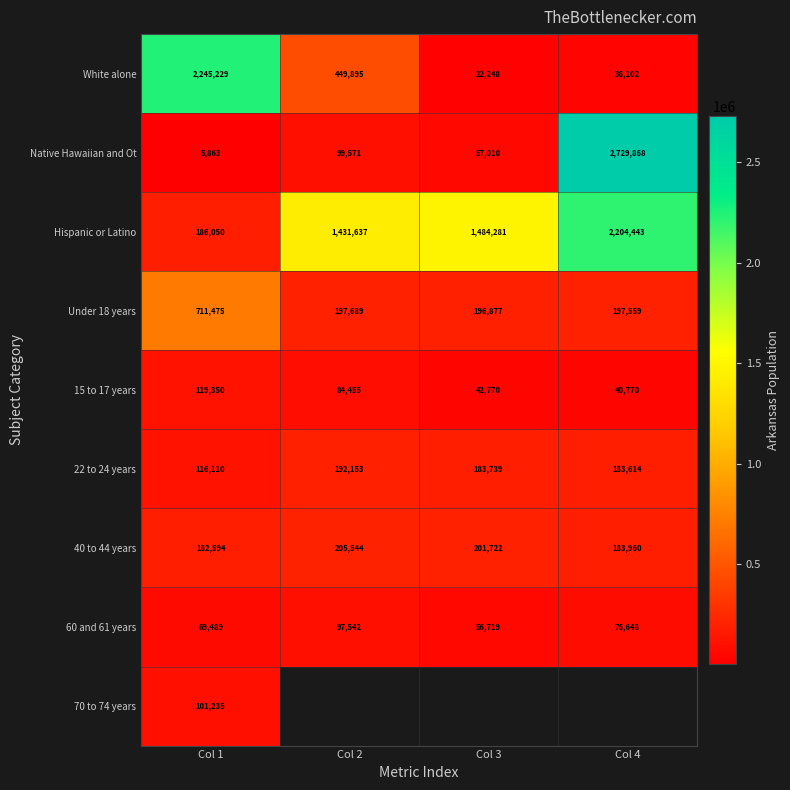

At which label is Hispanic or Latino closest to 1195246?

Col 2